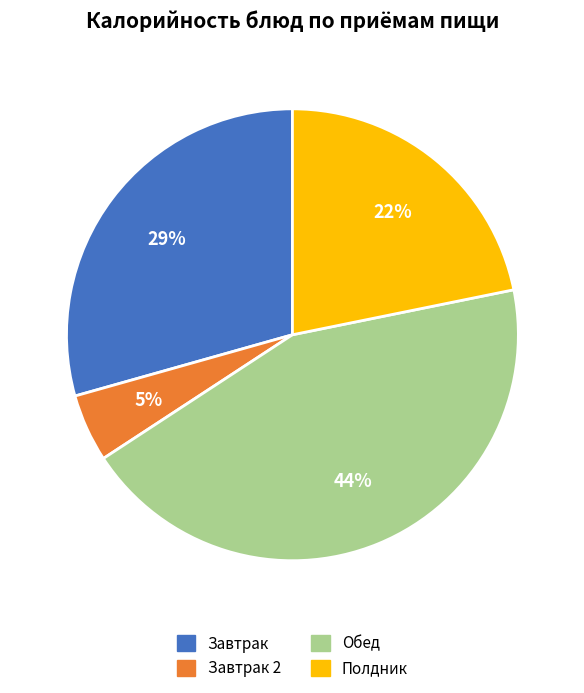

To the nearest percent, what is the average slice percentage?

25%